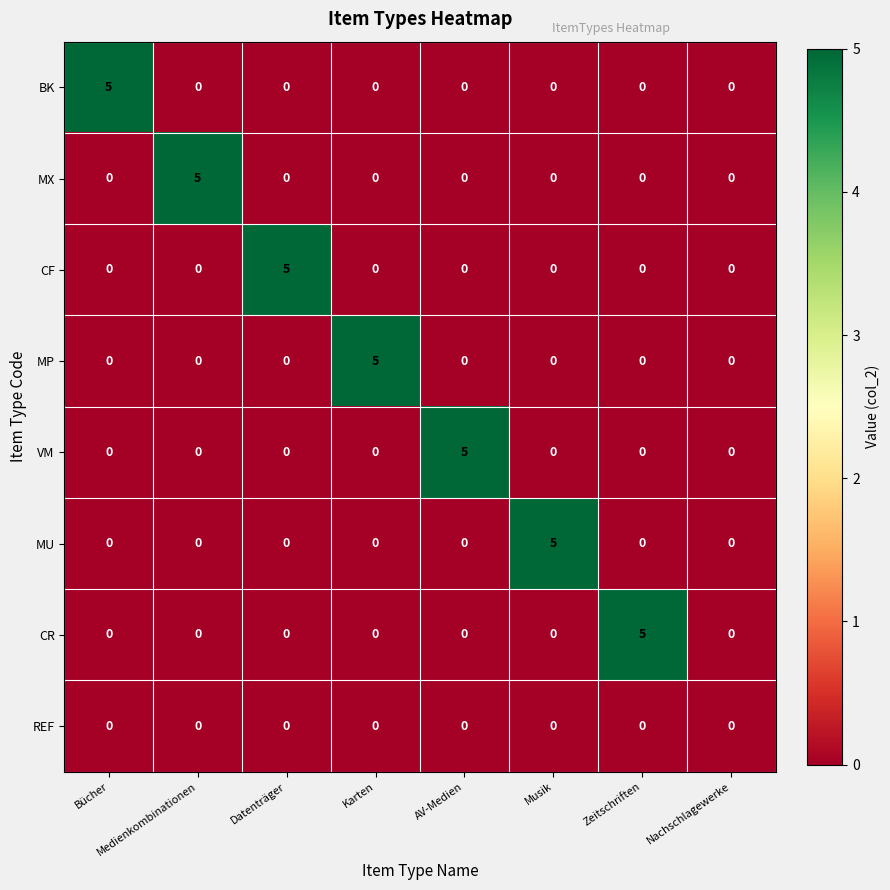

What is the difference between the maximum and minimum values in the MX series?

5